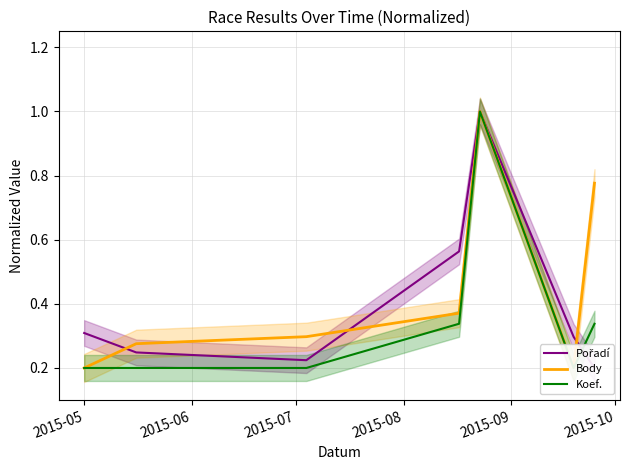

What is the highest value of the Body series?

1.0